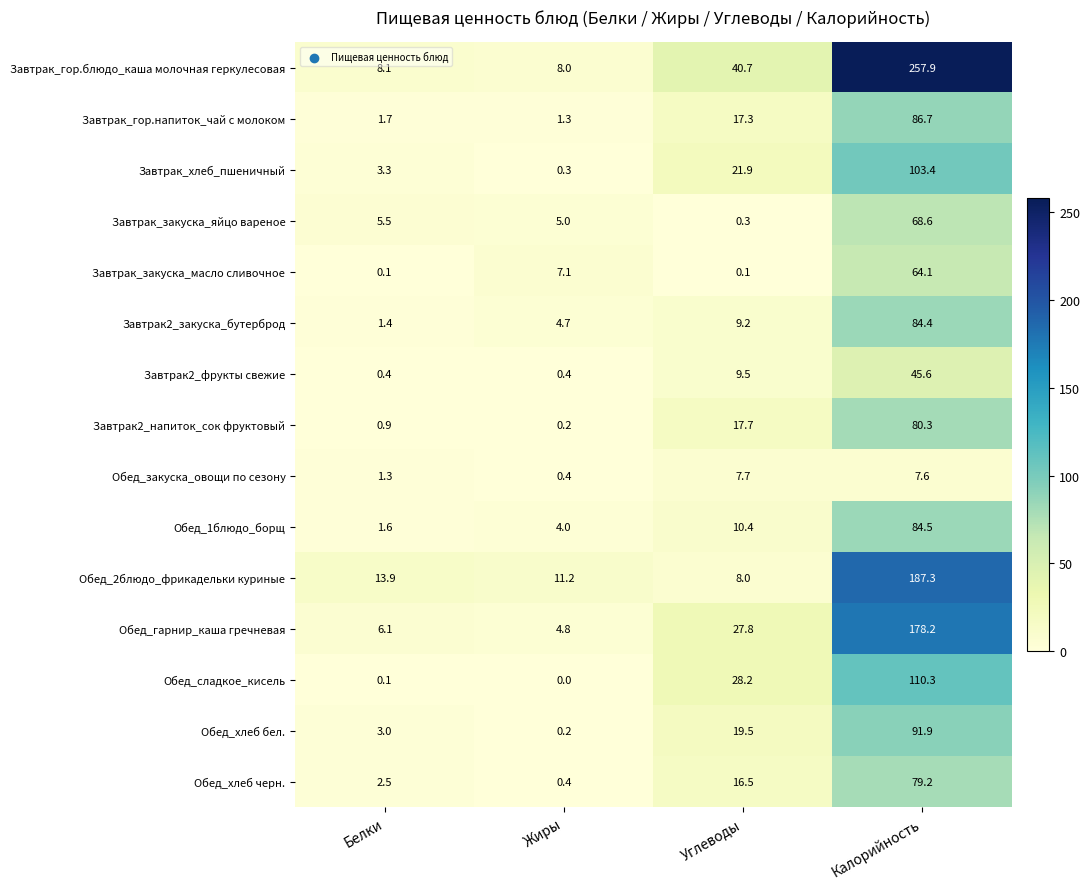

Count the number of categories in the chart.

4